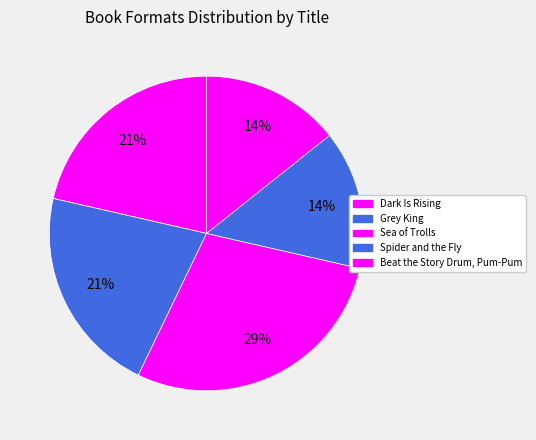

How many slices are in this pie chart?

5